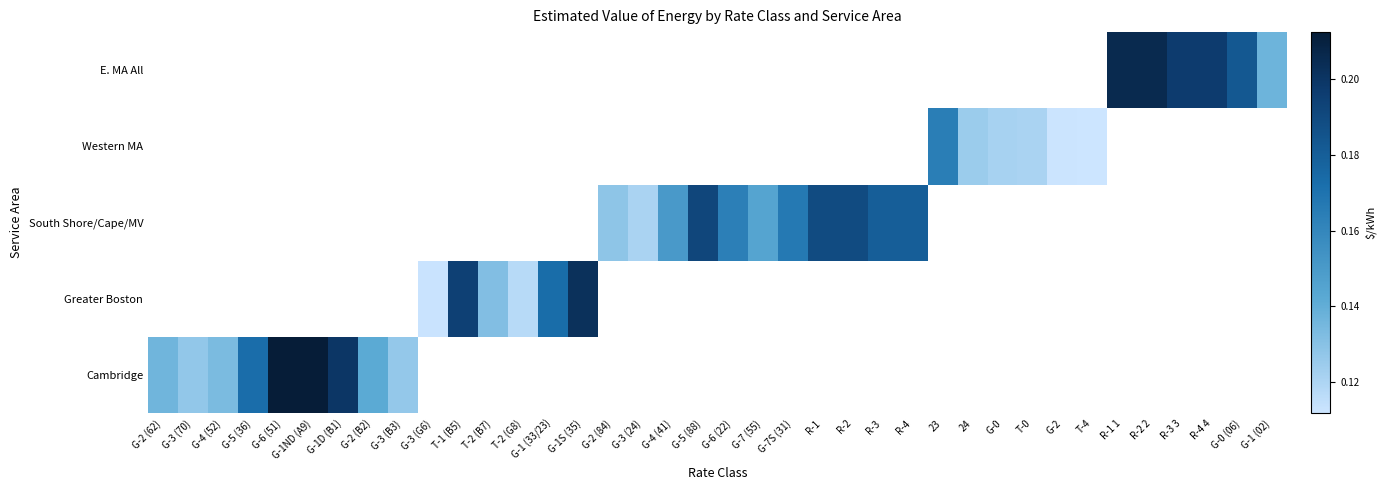

What is the maximum value shown in the chart?

0.2